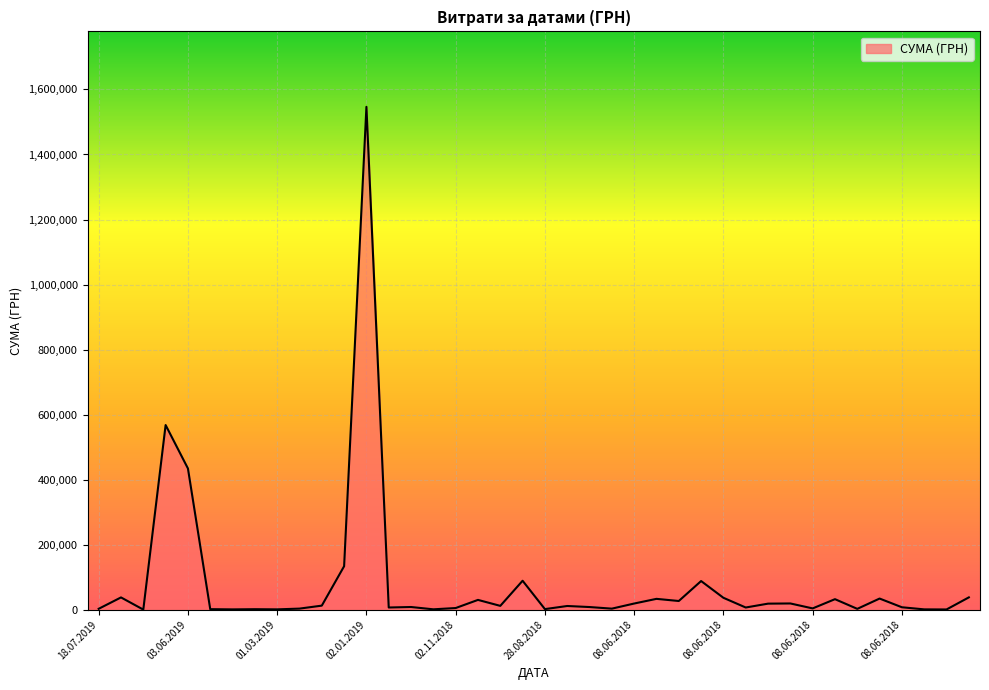

What is the difference between the maximum and minimum values?

1546166.2